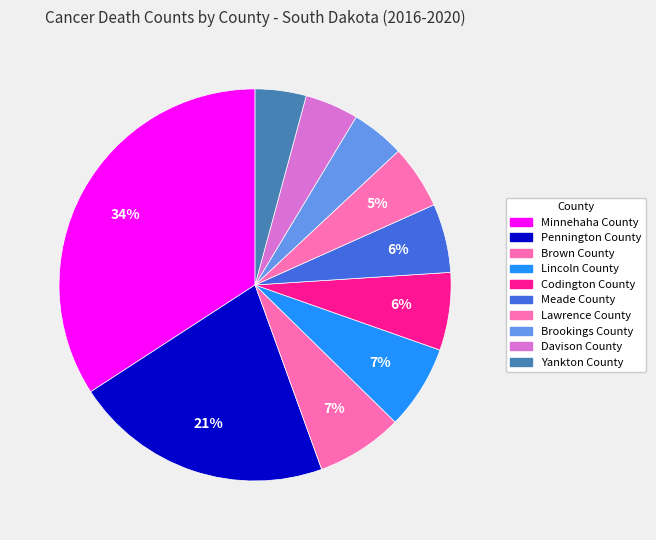

Approximately how many times larger is the value at Yankton County compared to Brown County?

0.6